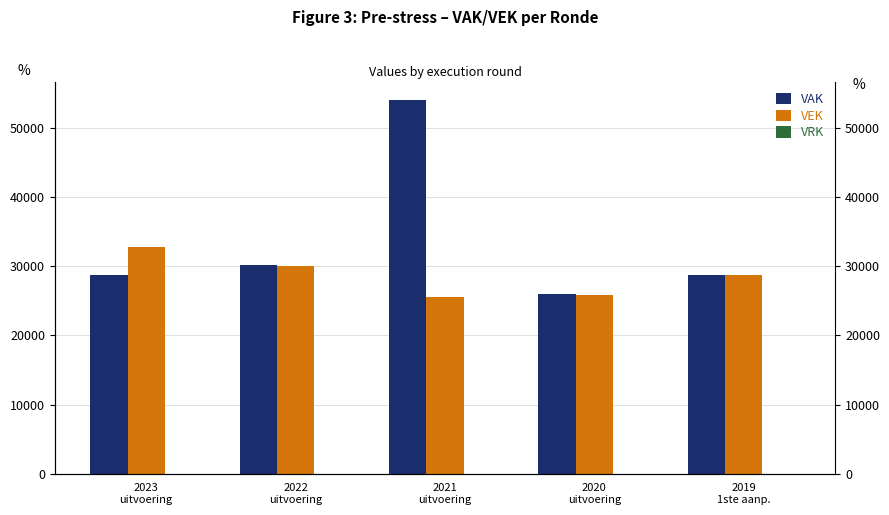

What is the maximum value shown in the chart?

54032